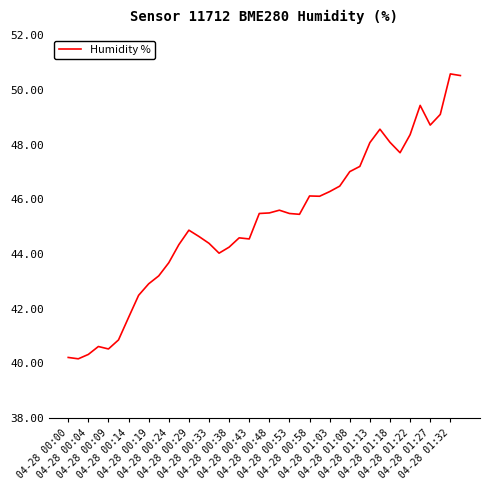

What is the smallest value displayed?

40.2